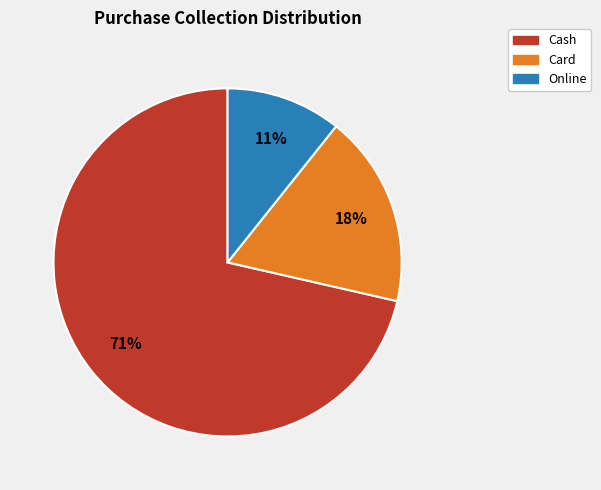

To the nearest percent, what is the average slice percentage?

33%